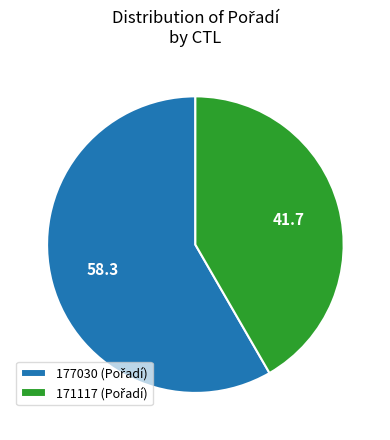

Does any single category account for the majority?

Yes